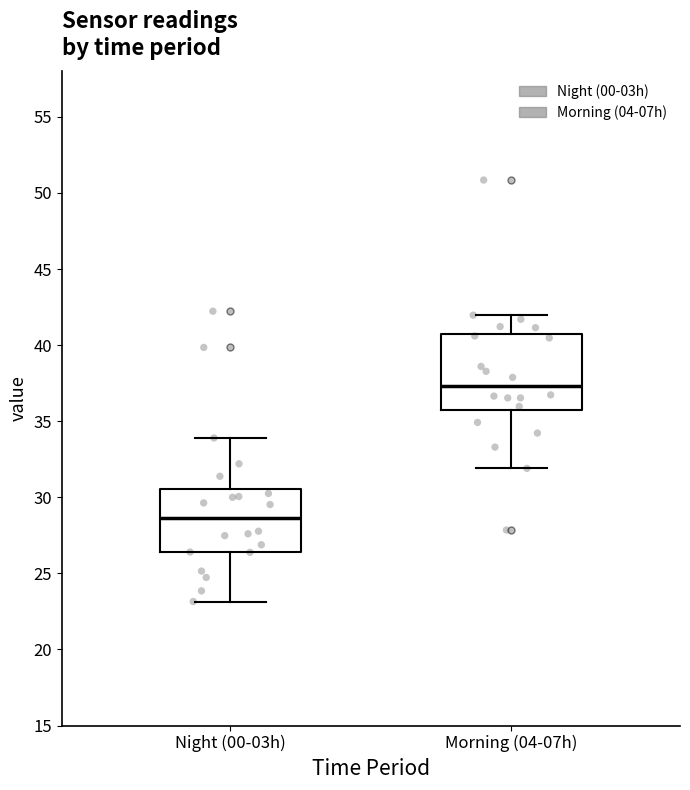

Comparing the boxes themselves (not the whiskers), which one is the tallest?

Morning (04-07h)